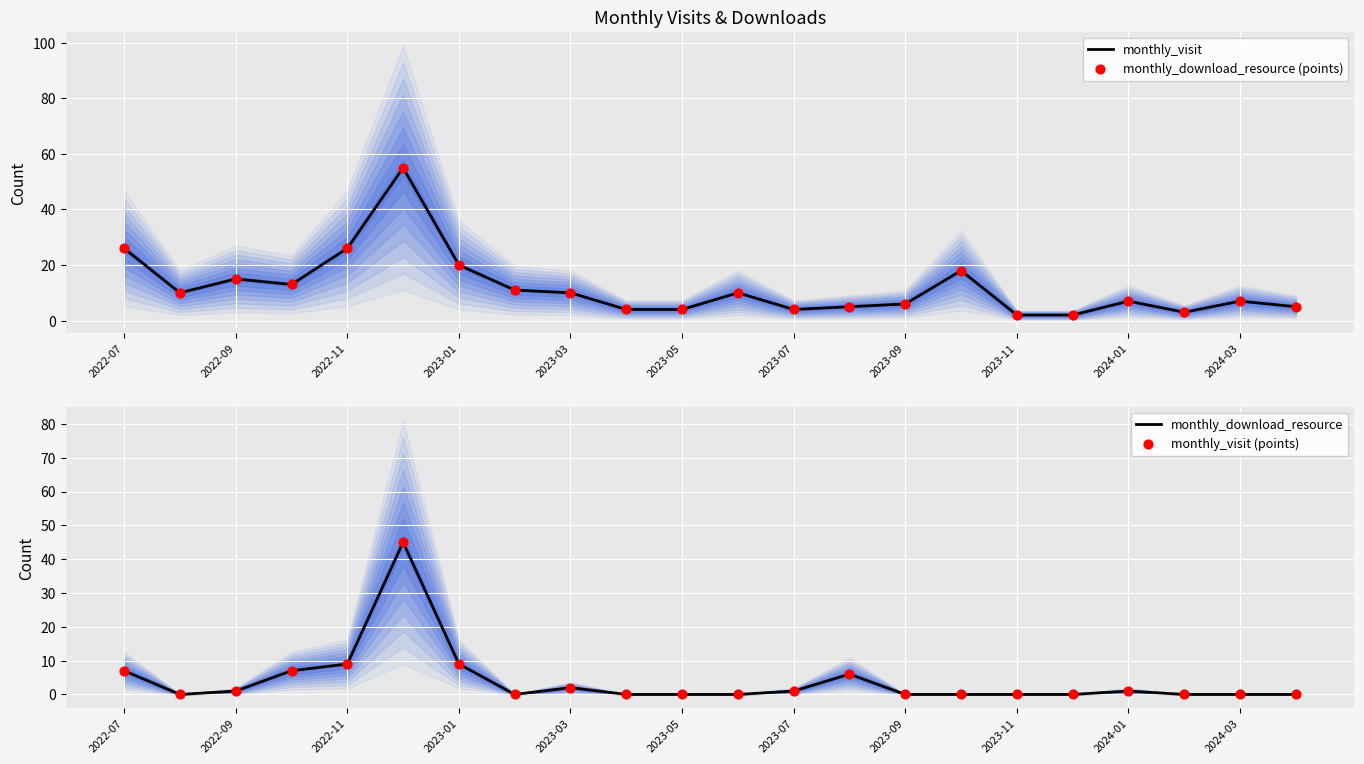

Which series contains the lowest Y value?

monthly_download_resource